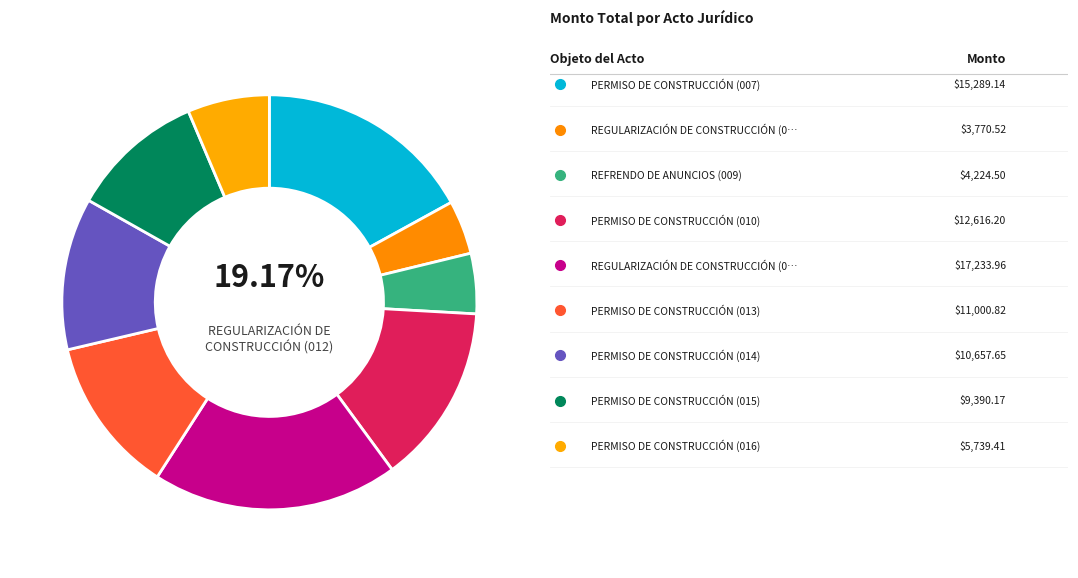

How many segments does this pie chart have?

9